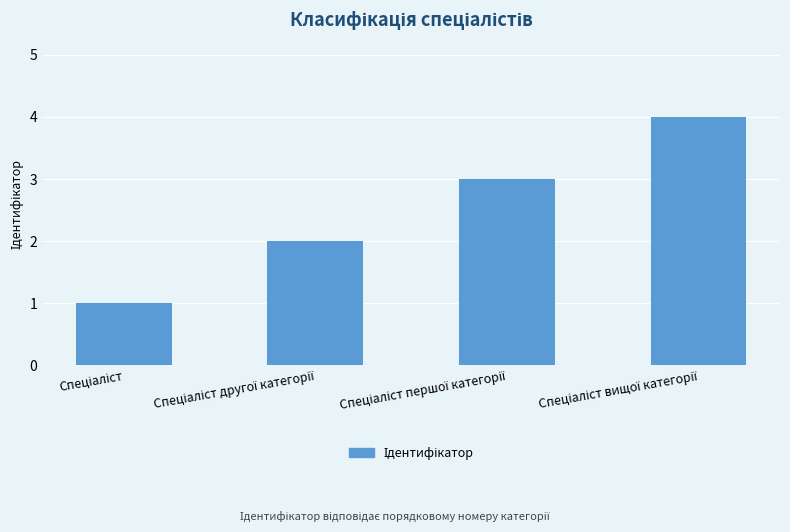

What is the difference between the maximum and minimum values?

3